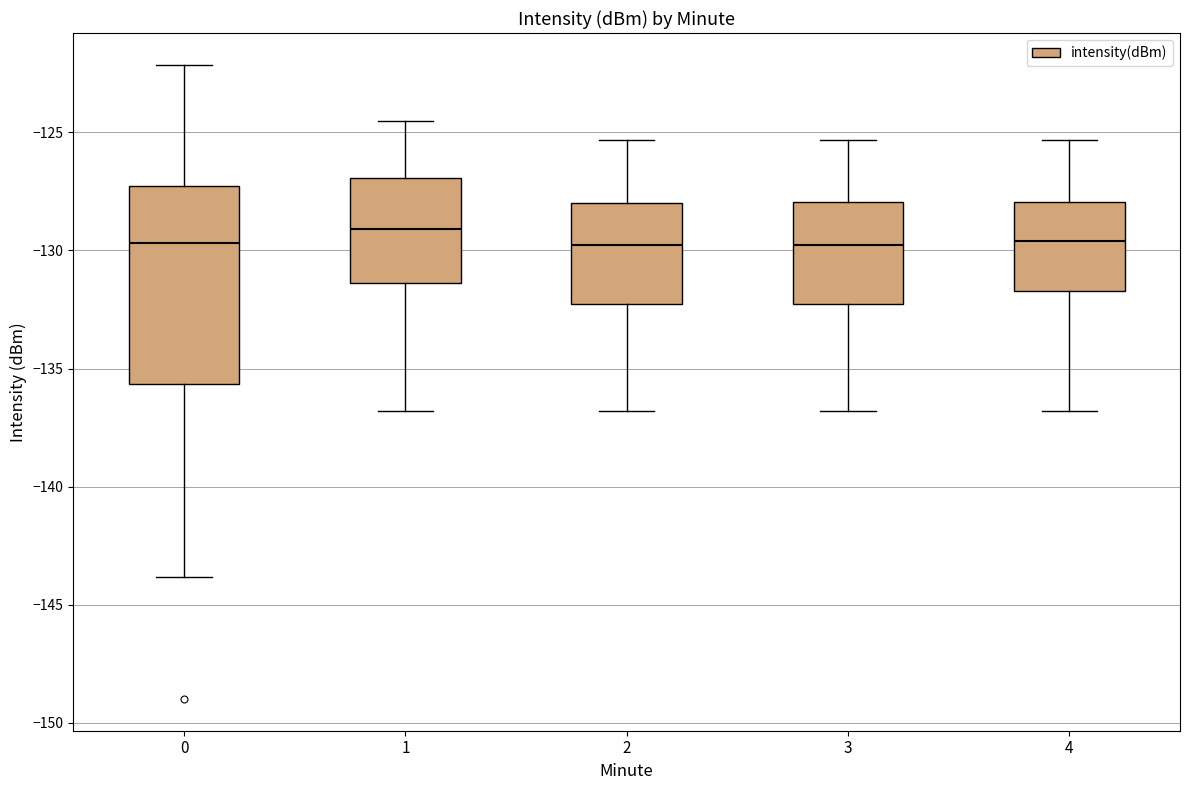

Reading left to right, transcribe this box plot: for each box, give where its median line is, the range the box spans, and where its two whiskers end, as read against the y-axis. The values are not printed on the chart, so give them approximately, as read against the axis.

0: median -129.5, box -135.5 to -127.5, whiskers -144.0 to -122.0
1: median -129.0, box -131.5 to -127.0, whiskers -137.0 to -124.5
2: median -130.0, box -132.5 to -128.0, whiskers -137.0 to -125.5
3: median -130.0, box -132.5 to -128.0, whiskers -137.0 to -125.5
4: median -129.5, box -131.5 to -128.0, whiskers -137.0 to -125.5